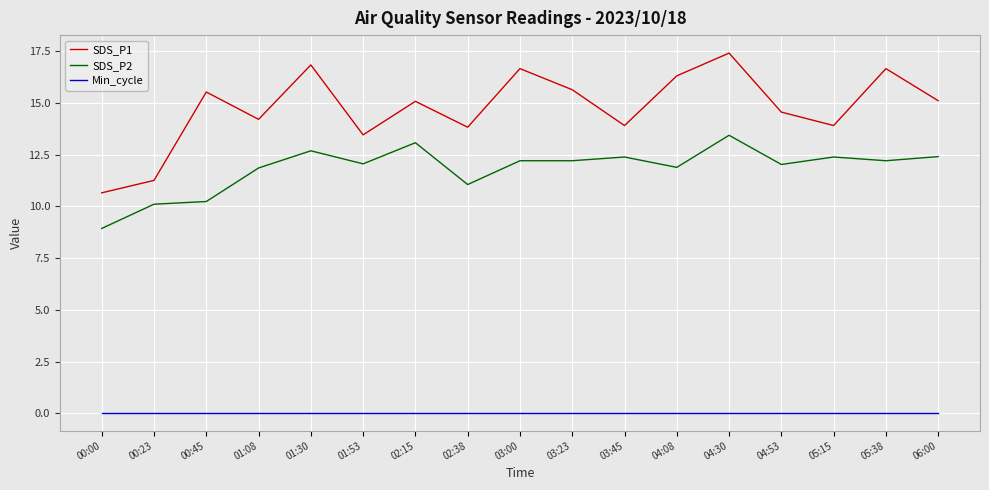

What are all the series names shown in the legend?

SDS_P1, SDS_P2, Min_cycle